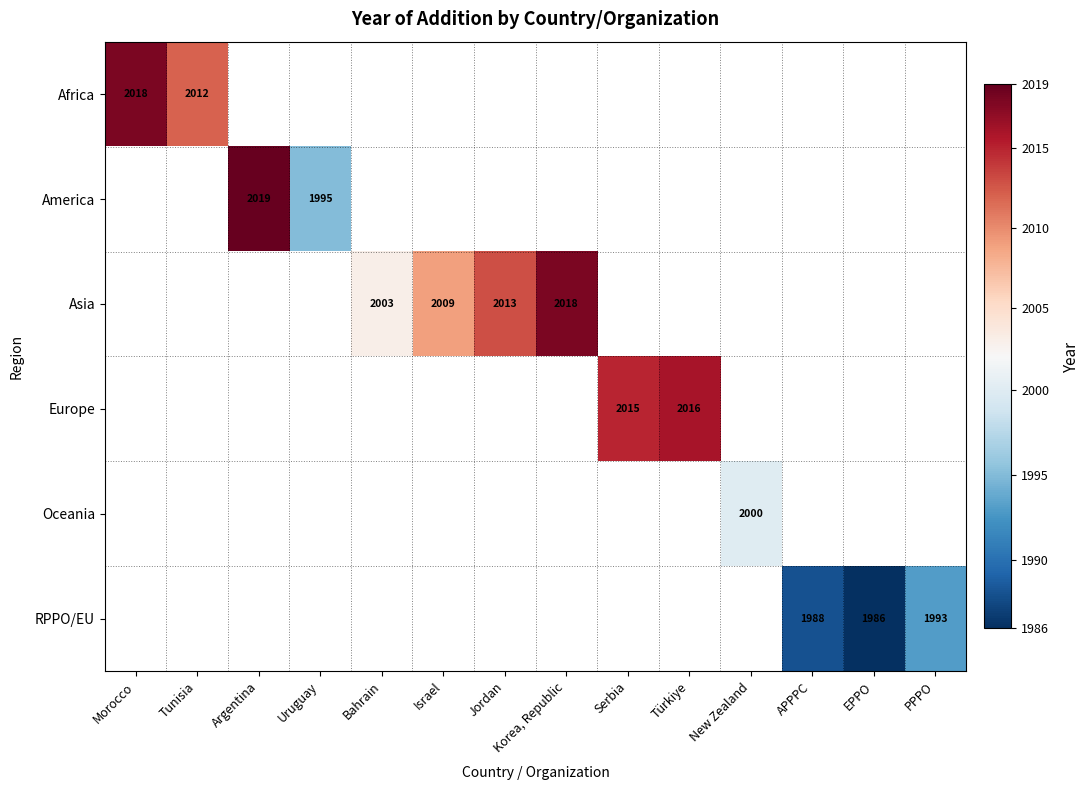

Is it true that RPPO/EU equals 3158 at APPPC?

False